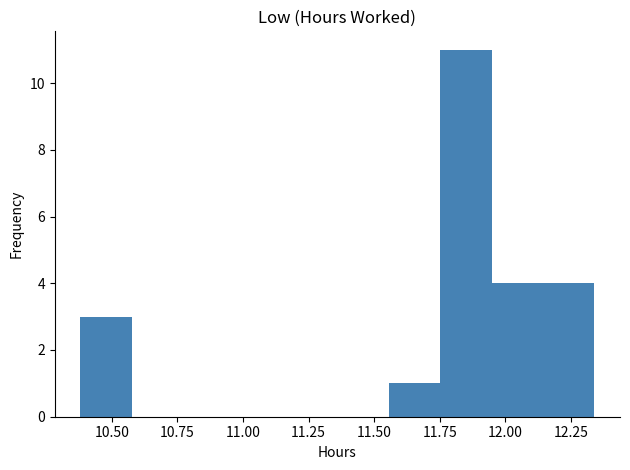

Read against the x-axis, roughly where is the centre of the tallest bar?

11.85